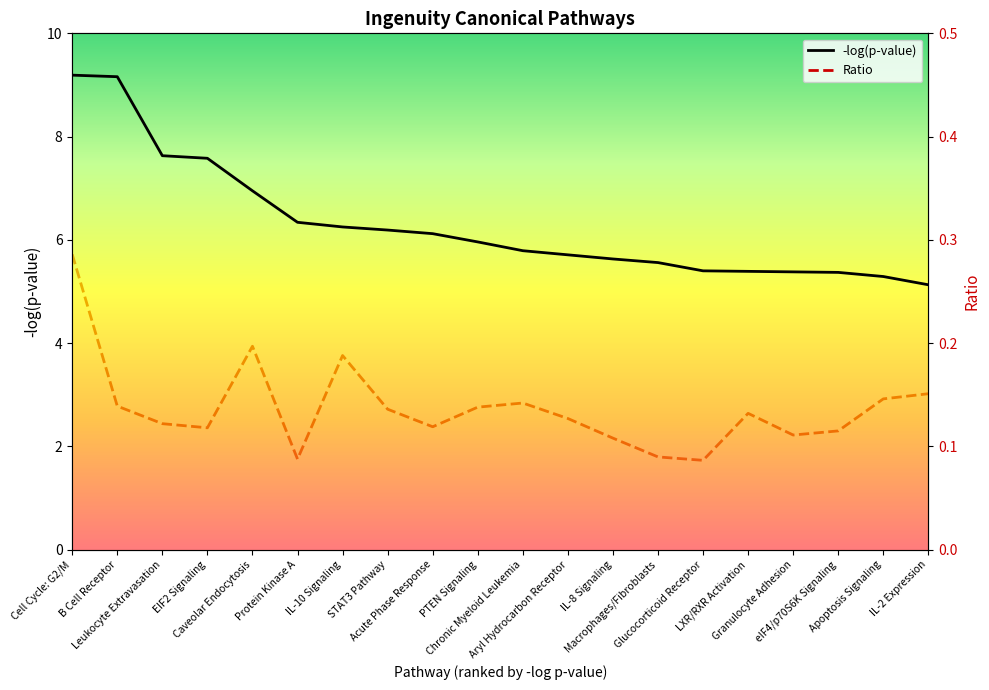

True or false: -log(p-value) and Ratio intersect in this chart.

False